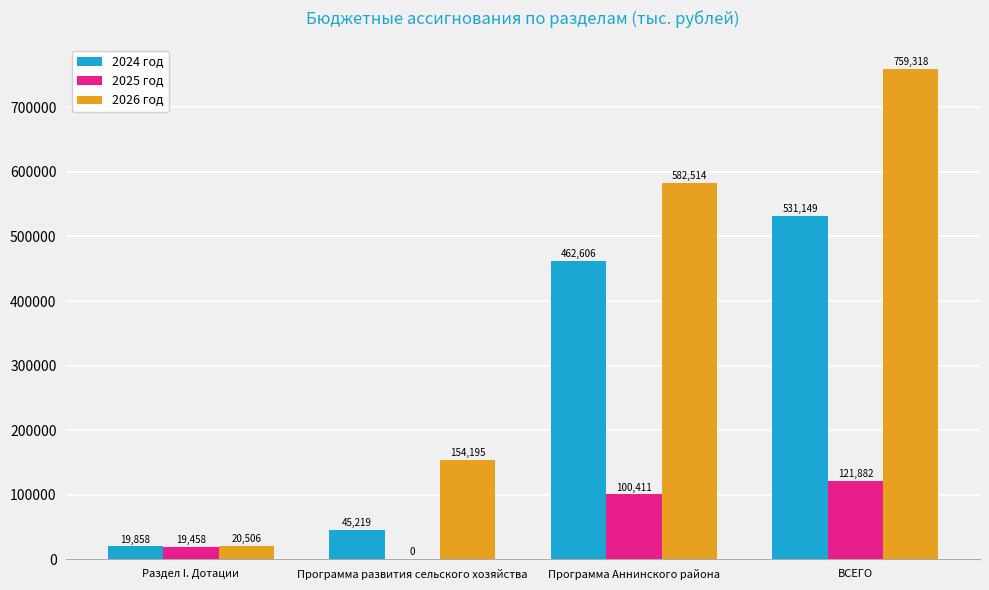

How many series are shown in this chart?

3